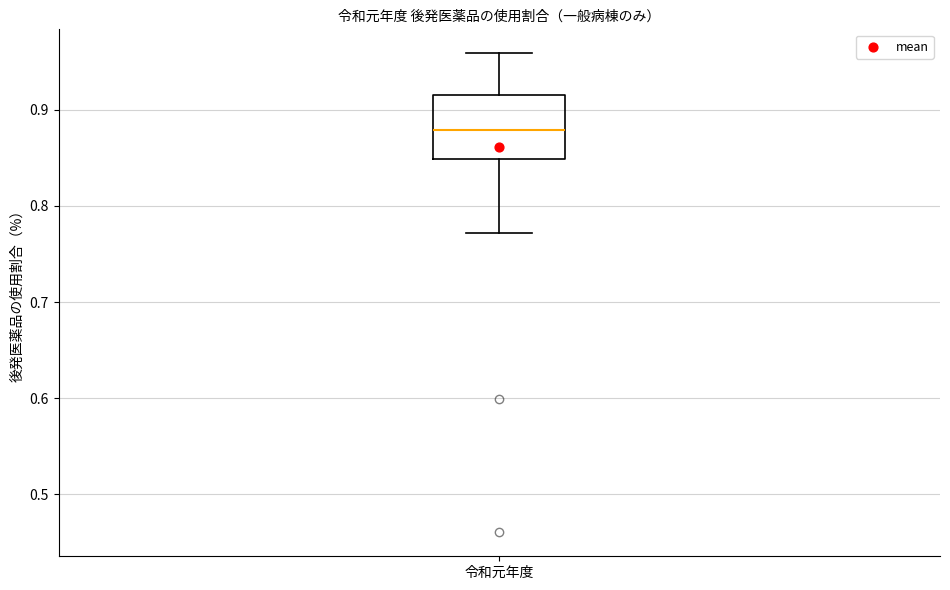

Read this box plot against the y-axis: the position of the median line, the range covered by the box, and the ends of both whiskers. The values are not printed on the chart, so give them approximately, as read against the axis.

median 0.88, box 0.85 to 0.92, whiskers 0.77 to 0.96